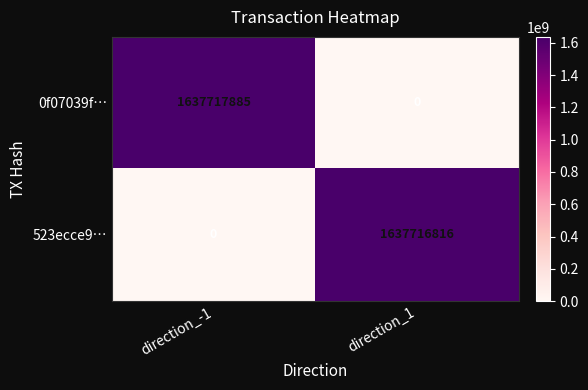

What is the greatest value displayed?

1637717885